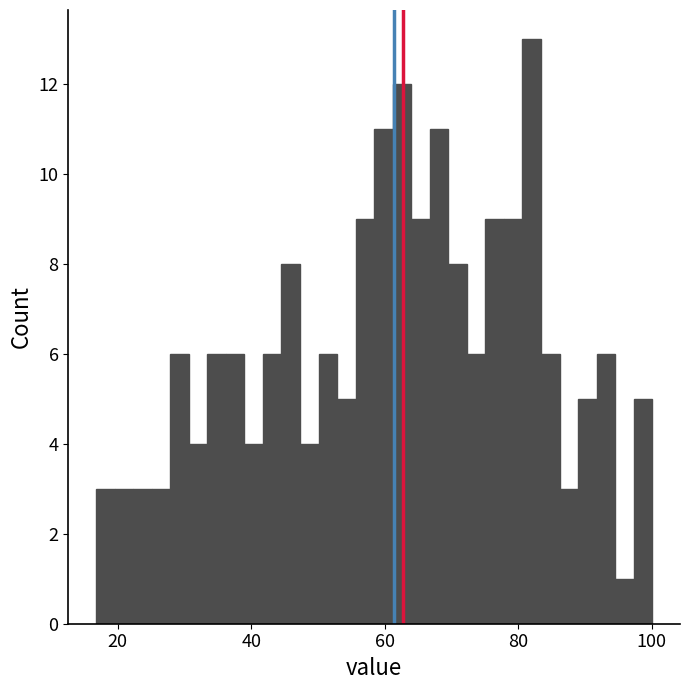

Read against the x-axis, roughly where is the centre of the tallest bar?

82